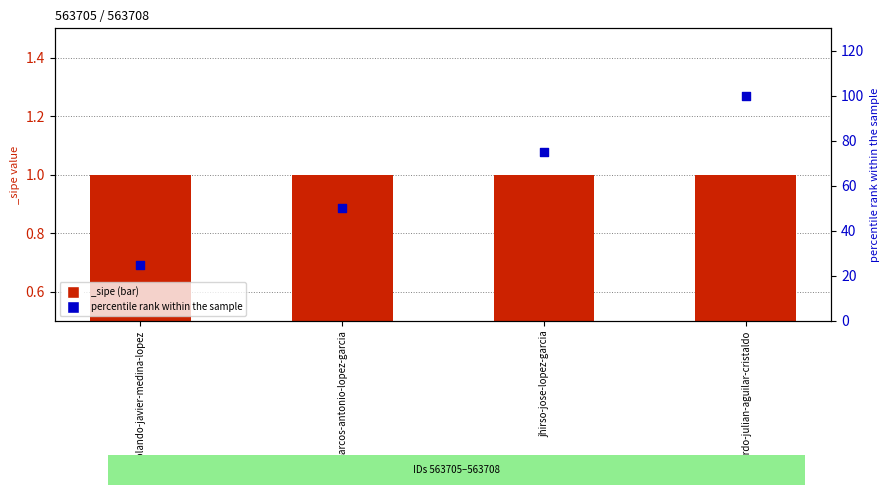

Between rolando-javier-medina-lopez and jhirso-jose-lopez-garcia, which is larger?

jhirso-jose-lopez-garcia